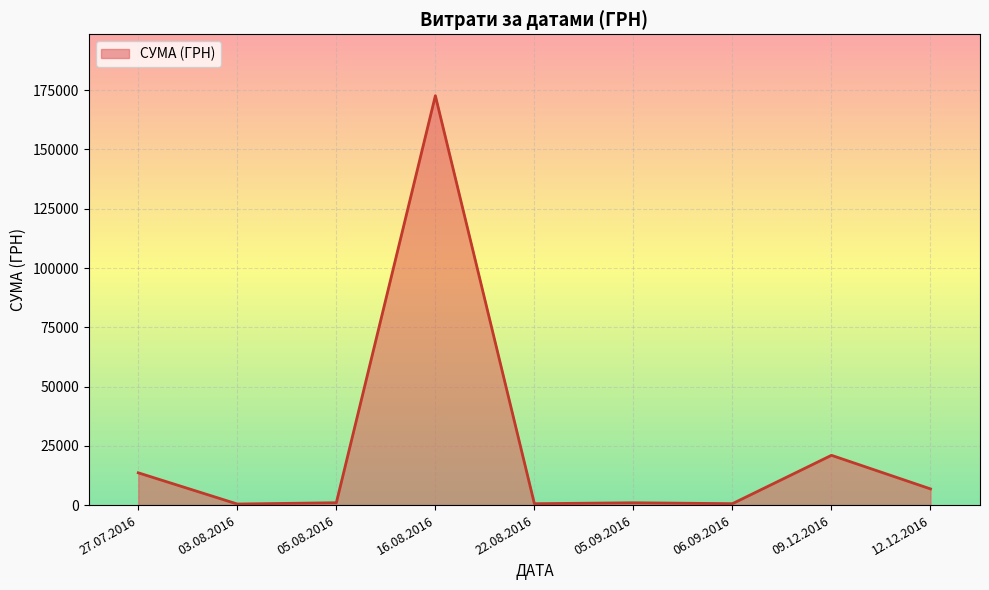

What is the difference between the maximum and minimum values?

172250.0